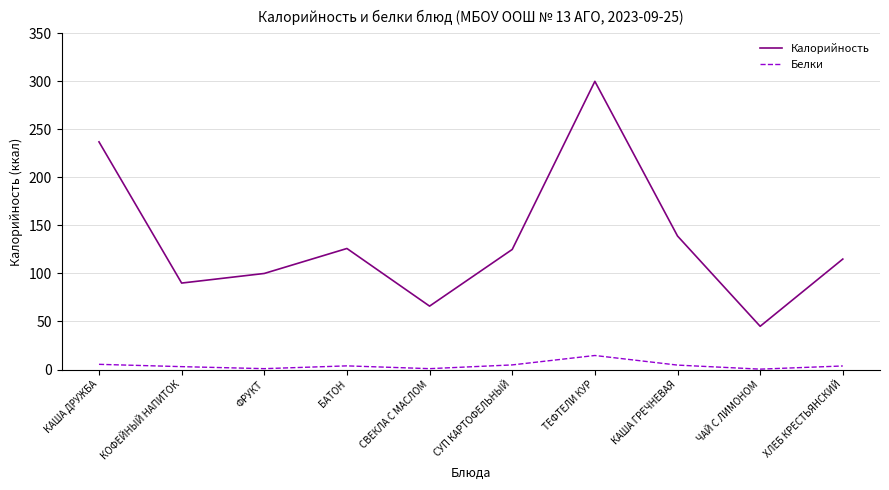

What position from the left is ФРУКТ?

3